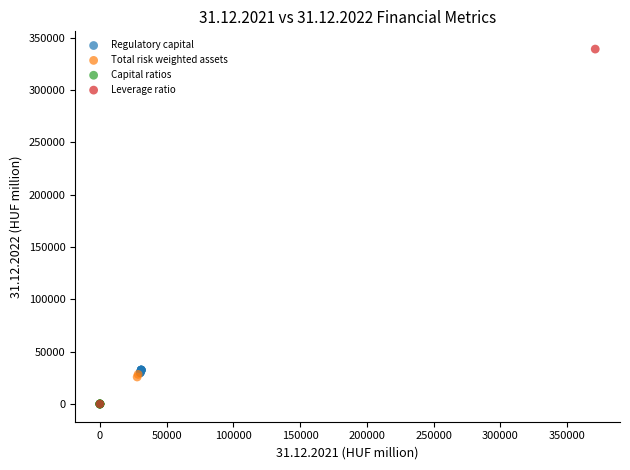

What are all the series names shown in the legend?

Regulatory capital, Total risk weighted assets, Capital ratios, Leverage ratio